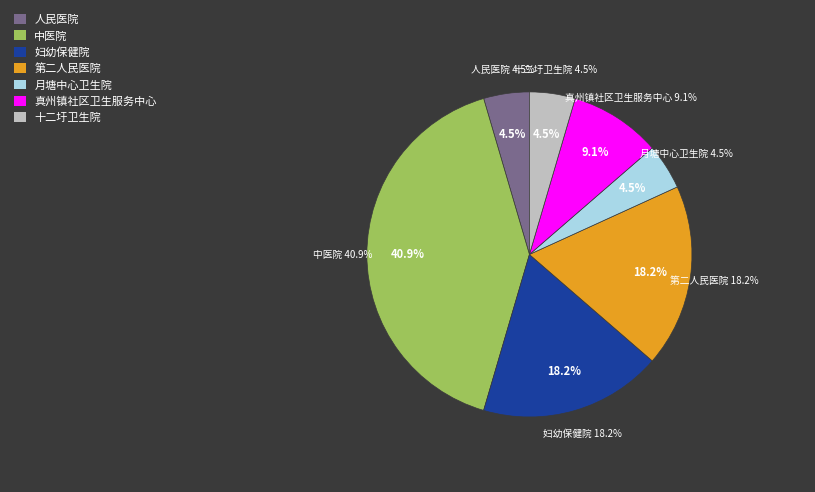

What percentage is the 仪征市妇幼保健院 slice, to the nearest percent?

18%